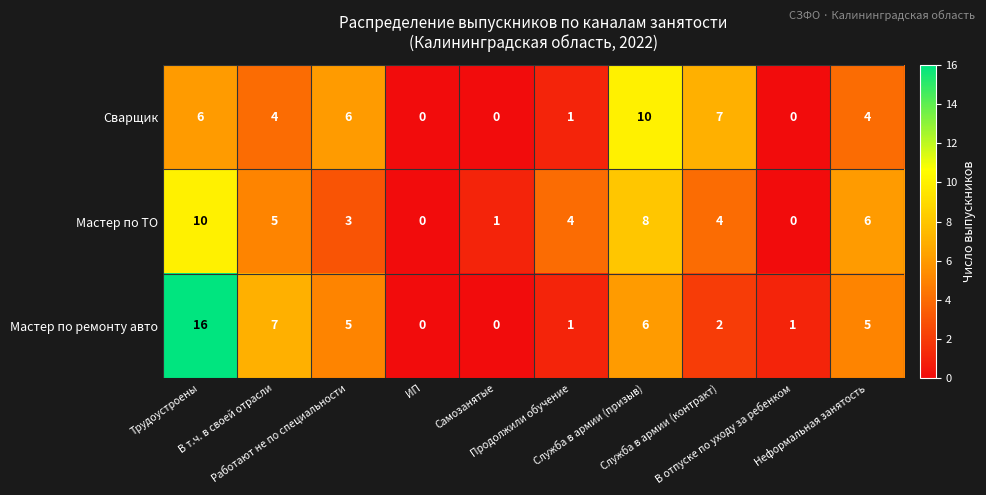

How many Мастер по ТО values are between 1 and 6?

6